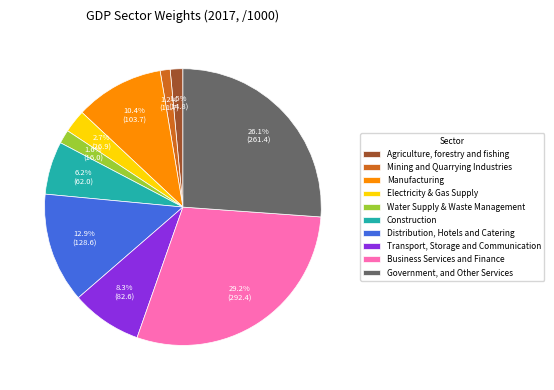

What is the ratio of the value at Transport, Storage and Communication to the value at Construction?

1.3